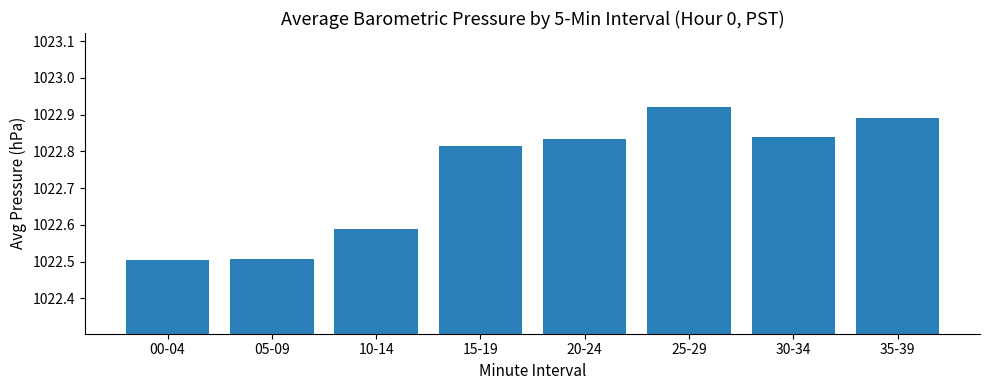

What is the sum of all values?

8181.9